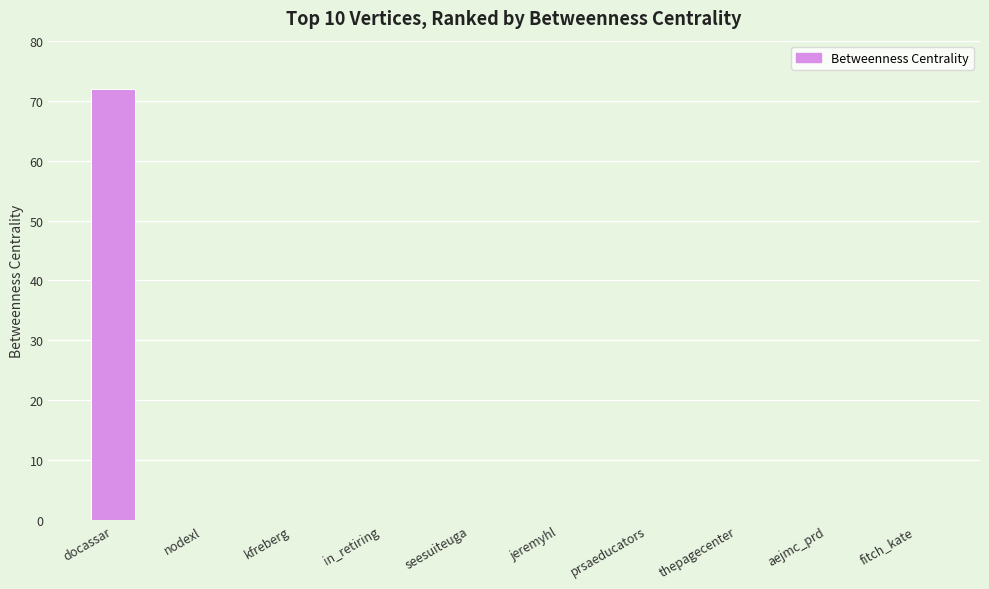

Which label corresponds to the largest value in the chart?

docassar